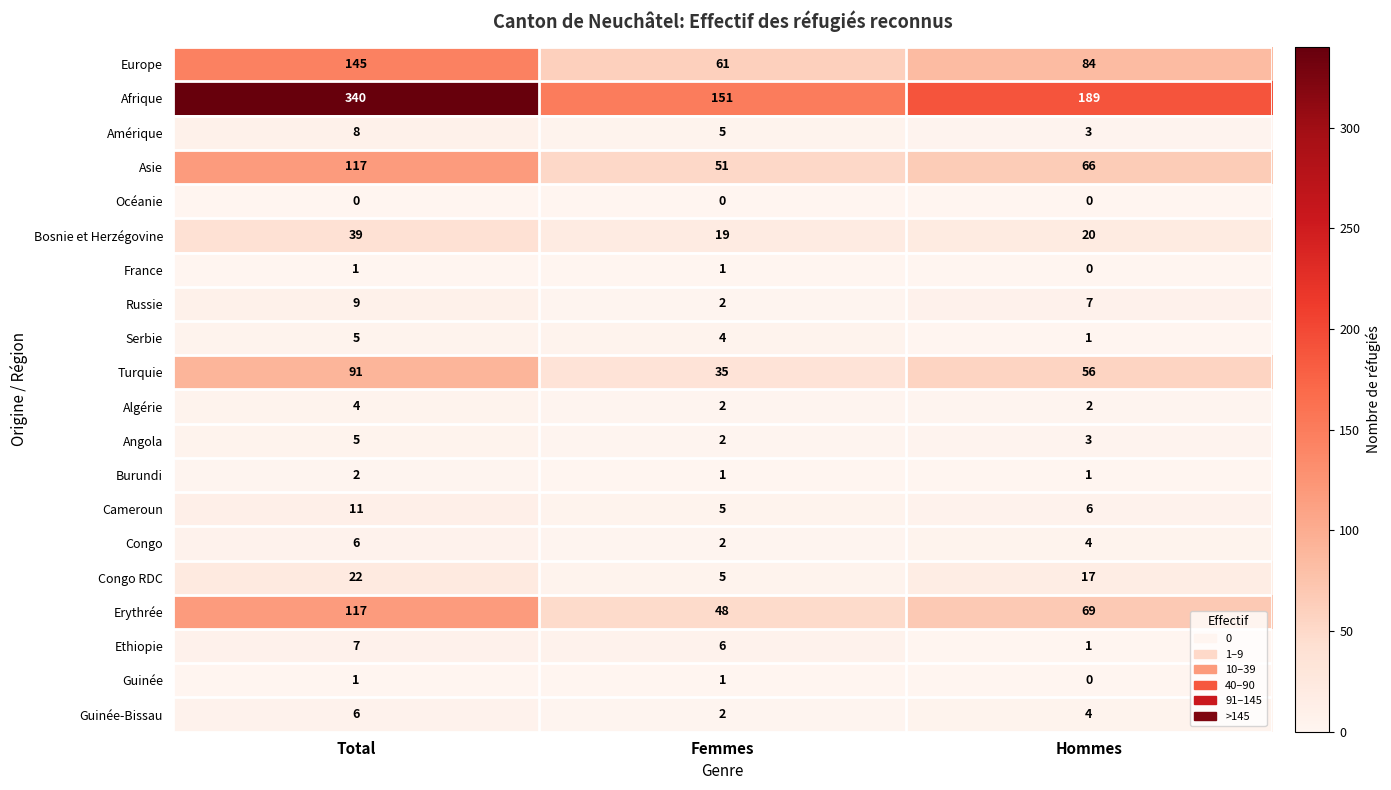

Count the number of data series in this chart.

20